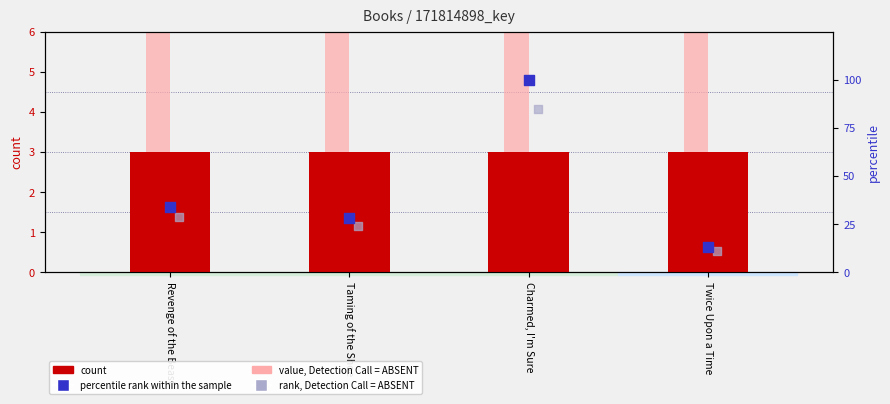

At how many categories does at least one series exceed 42?

1